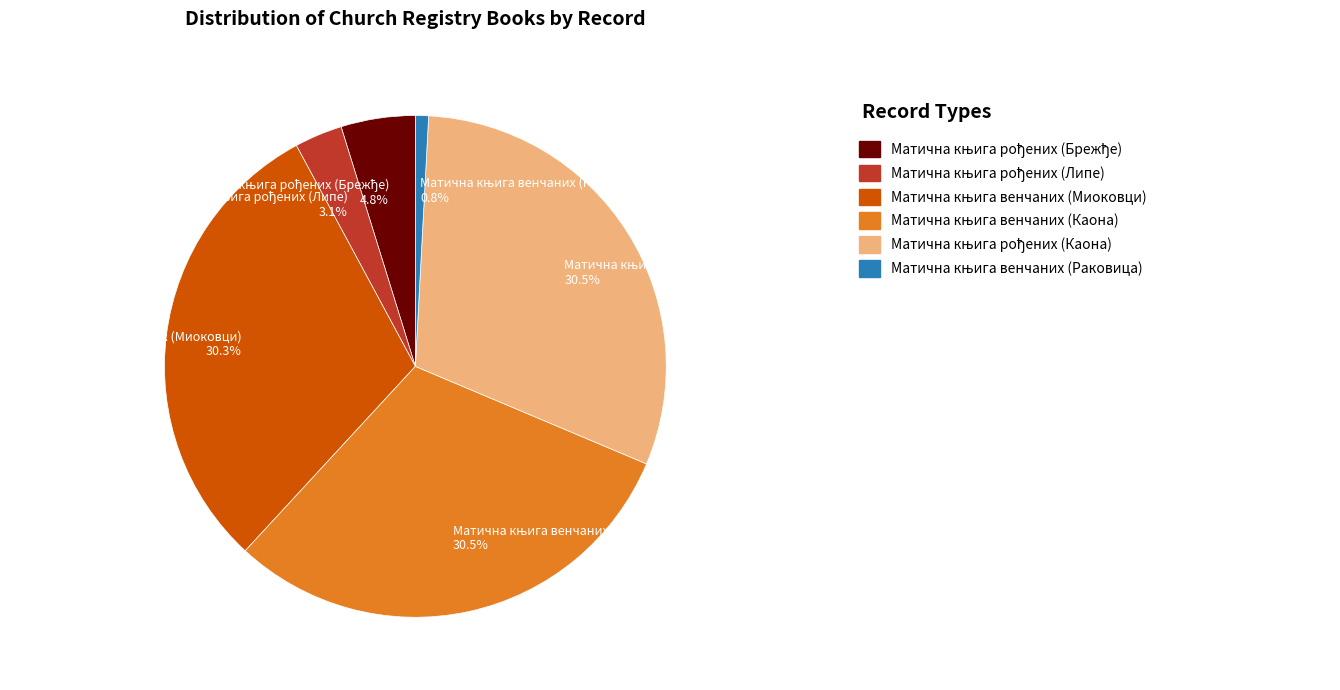

Does any single category account for the majority?

No